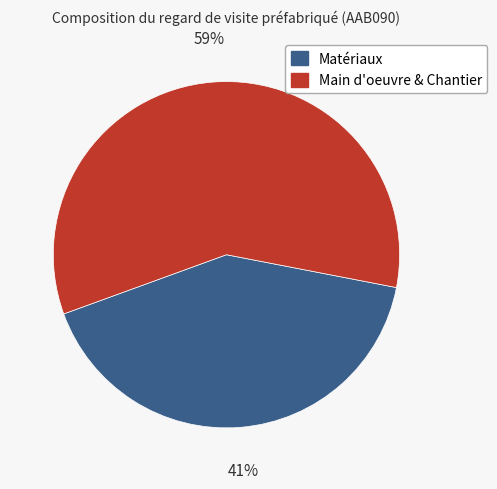

Approximately how many times larger is the value at Main d'oeuvre & Chantier compared to Matériaux?

1.4